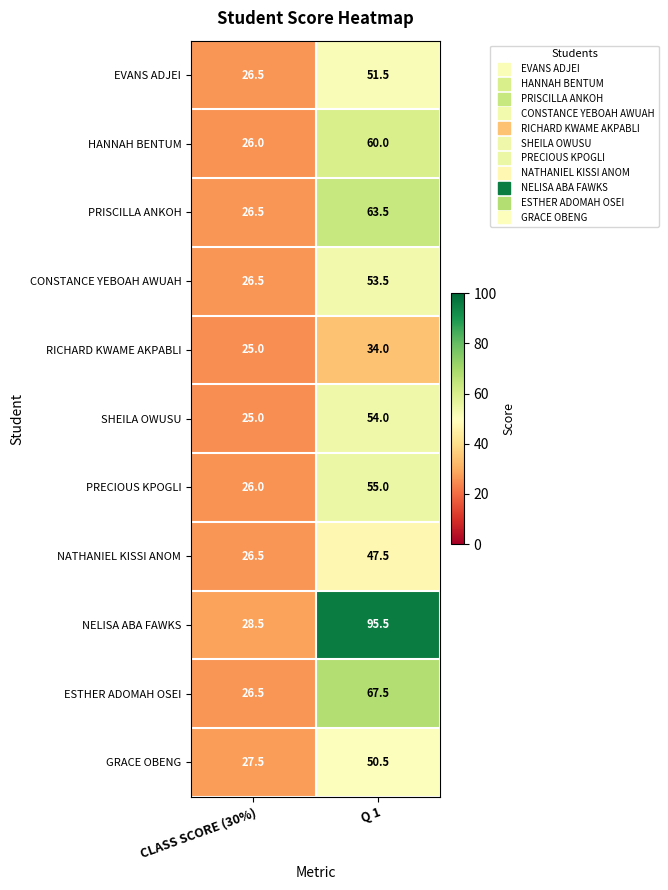

Rank the series at Q 1 from highest to lowest value.

NELISA ABA FAWKS, ESTHER ADOMAH OSEI, PRISCILLA ANKOH, HANNAH BENTUM, PRECIOUS KPOGLI, SHEILA OWUSU, CONSTANCE YEBOAH AWUAH, EVANS ADJEI, GRACE OBENG, NATHANIEL KISSI ANOM, RICHARD KWAME AKPABLI